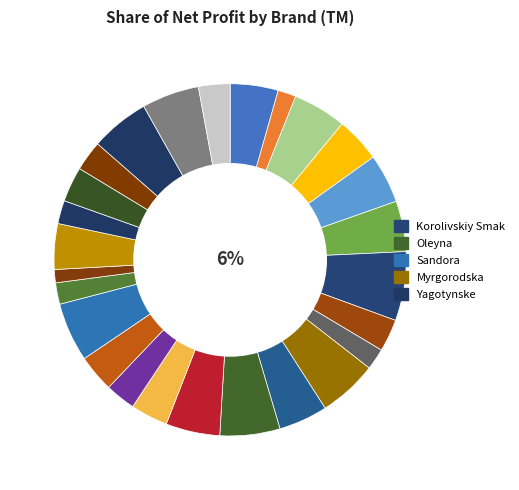

Is there any slice that represents more than half of the pie?

No